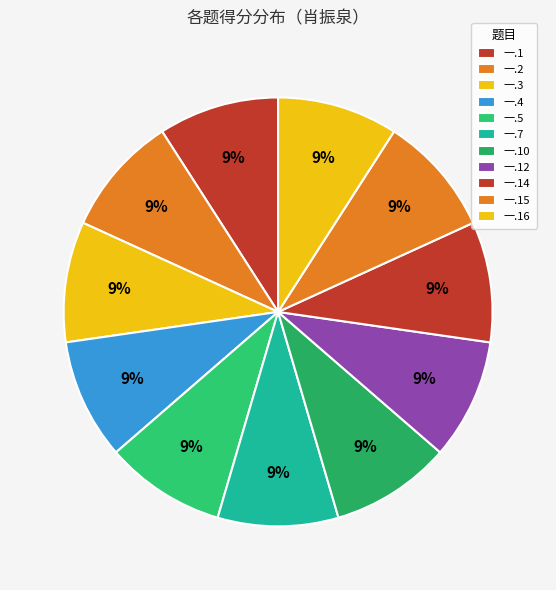

To the nearest percent, what portion does 一.3 represent?

9%